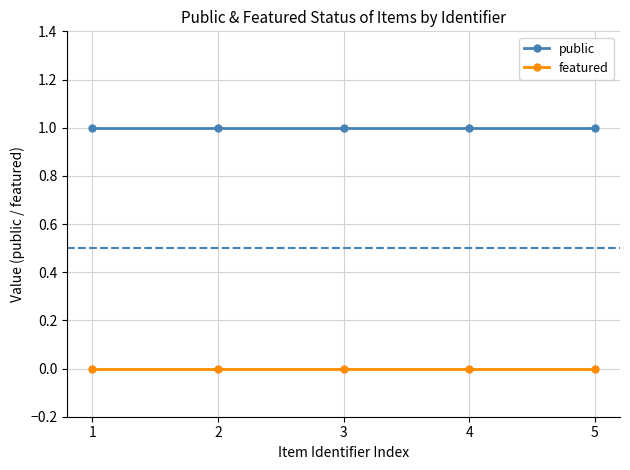

List the series in order of their peak value, highest first.

public, featured